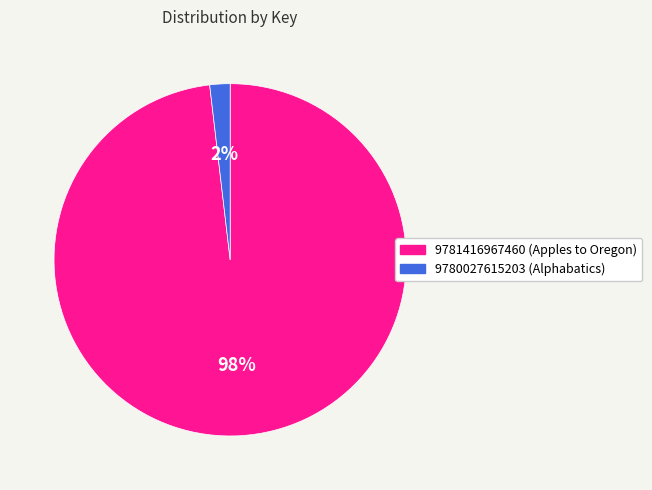

Is the sum of 9780027615203 (Alphabatics) and 9781416967460 (Apples to Oregon) greater than half?

Yes